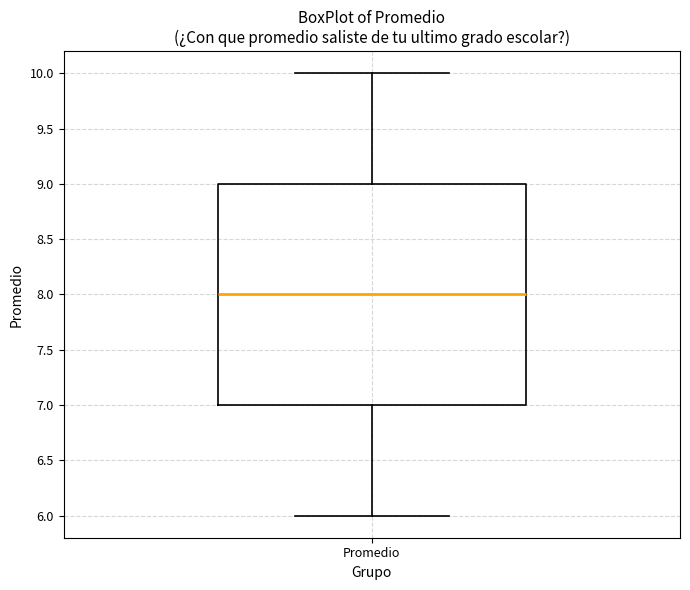

Read this box plot against the y-axis: the position of the median line, the range covered by the box, and the ends of both whiskers. The values are not printed on the chart, so give them approximately, as read against the axis.

median 8, box 7 to 9, whiskers 6 to 10